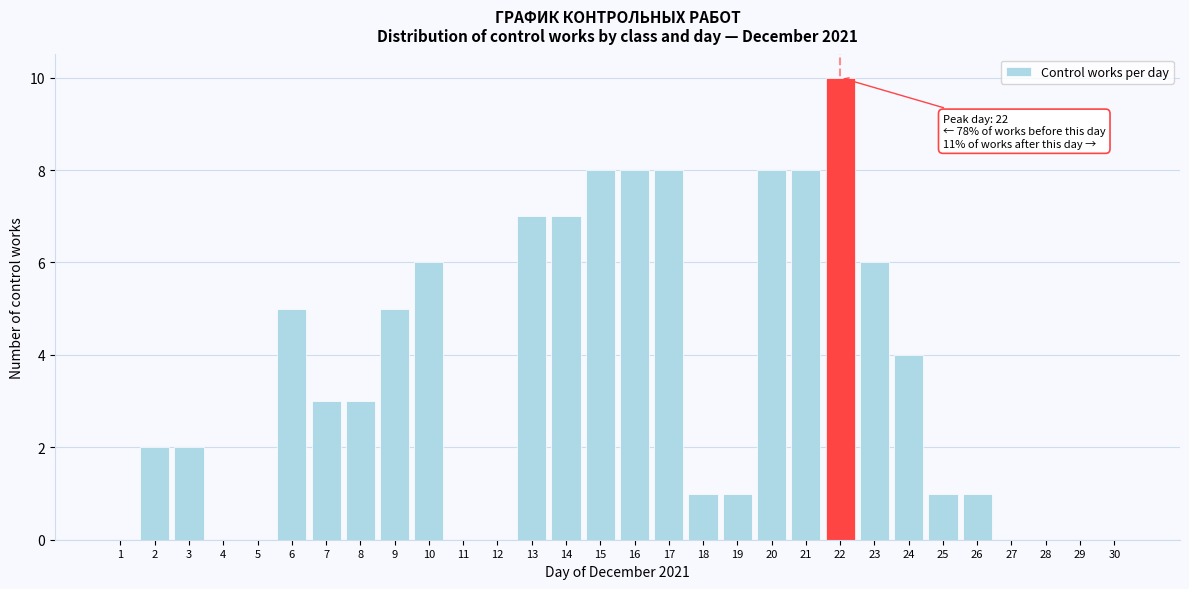

Reading right to left, what are all the values shown in this chart?

30=0	29=0	28=0	27=0	26=1	25=1	24=4	23=6	22=10	21=8	20=8	19=1	18=1	17=8	16=8	15=8	14=7	13=7	12=0	11=0	10=6	9=5	8=3	7=3	6=5	5=0	4=0	3=2	2=2	1=0